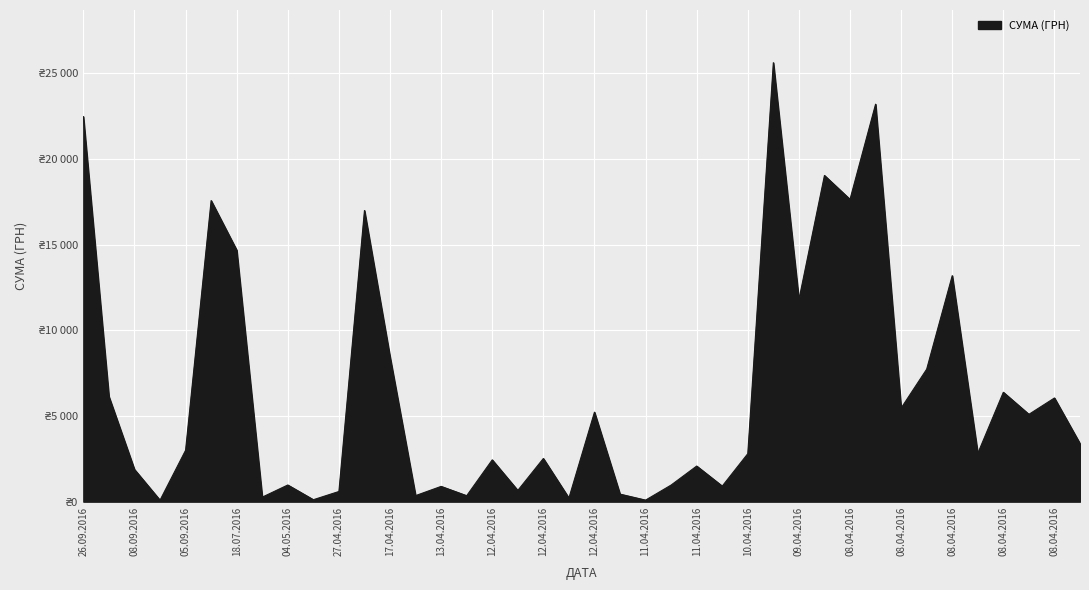

Does the chart display data point markers on the line(s)?

No